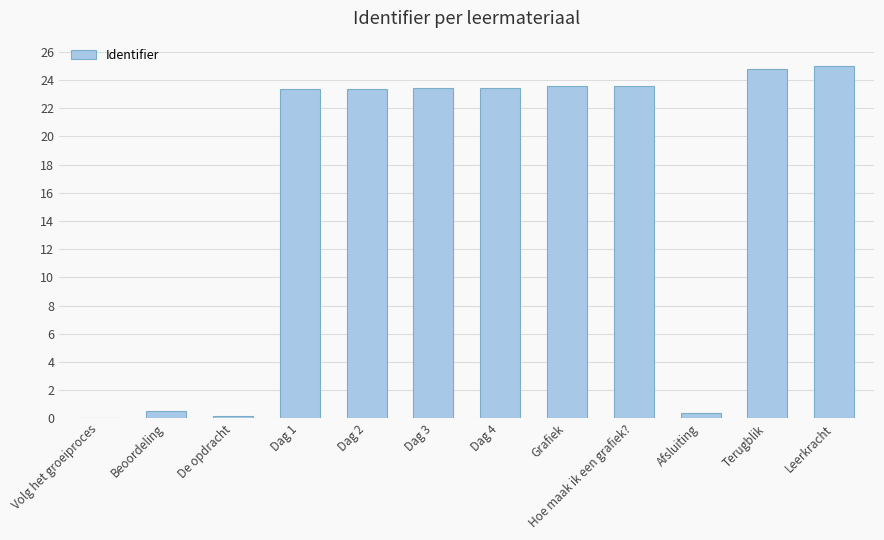

What is the approximate value at Terugblik?

24.8